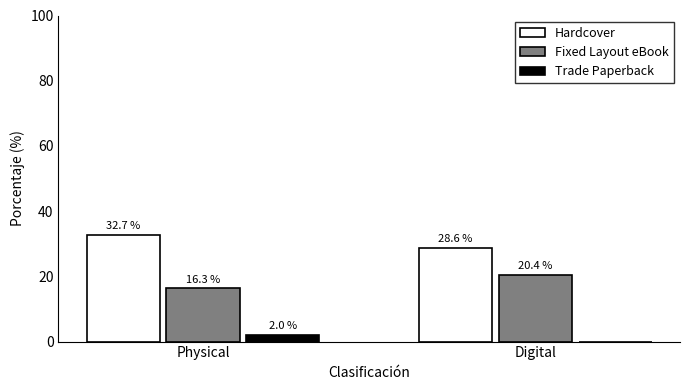

Is it true that Fixed Layout eBook equals 22.1 at Physical?

False